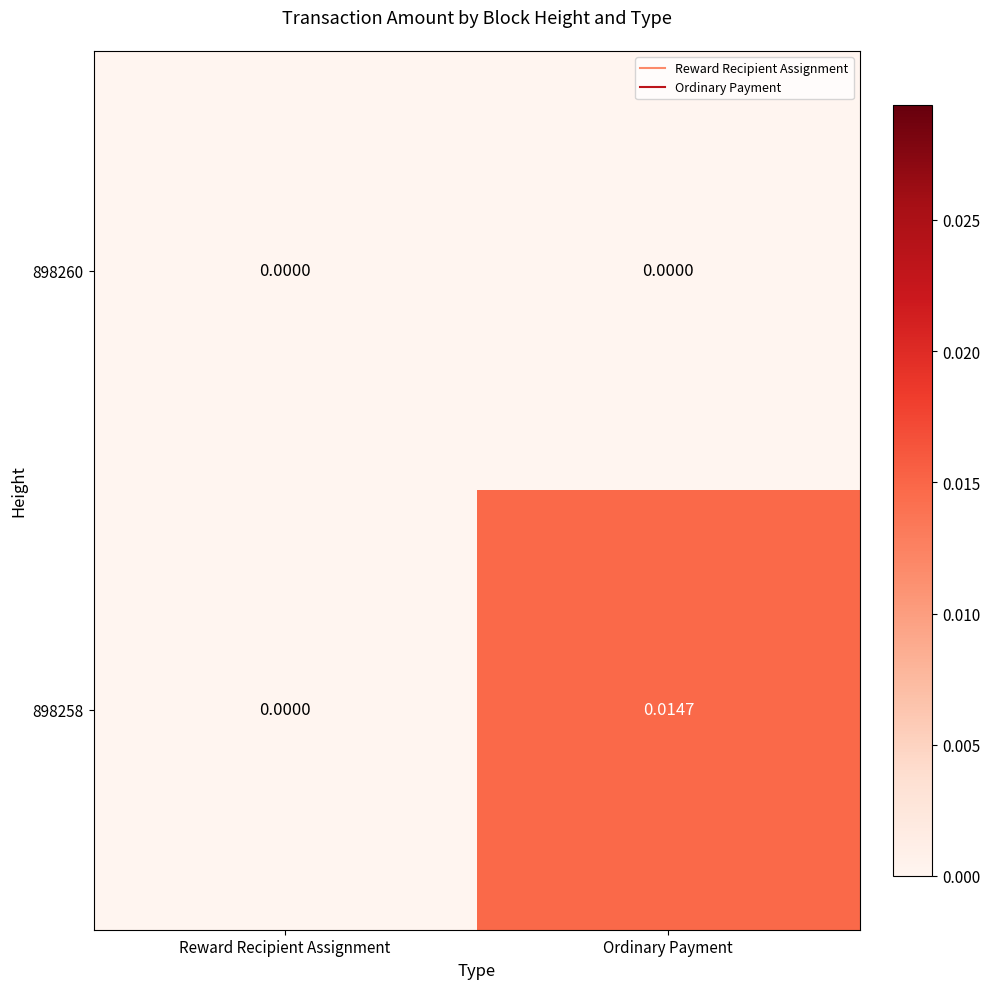

Which category has the lowest value in the 898258 series?

Reward Recipient Assignment